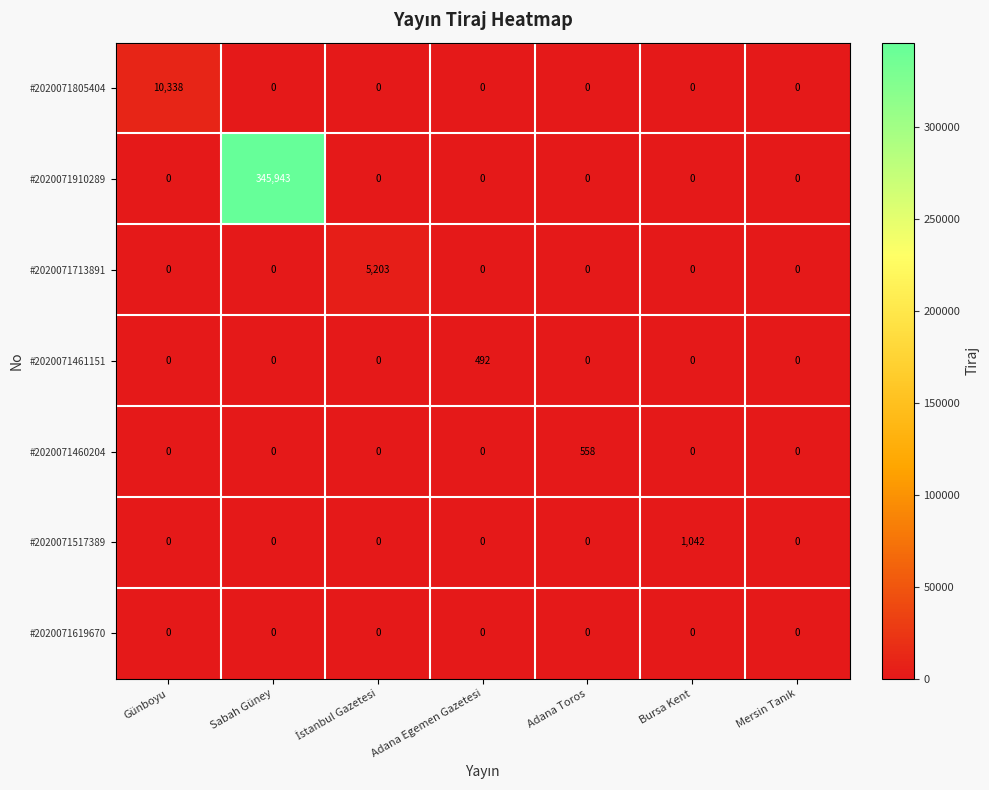

Which series has the largest range (max minus min)?

#2020071910289